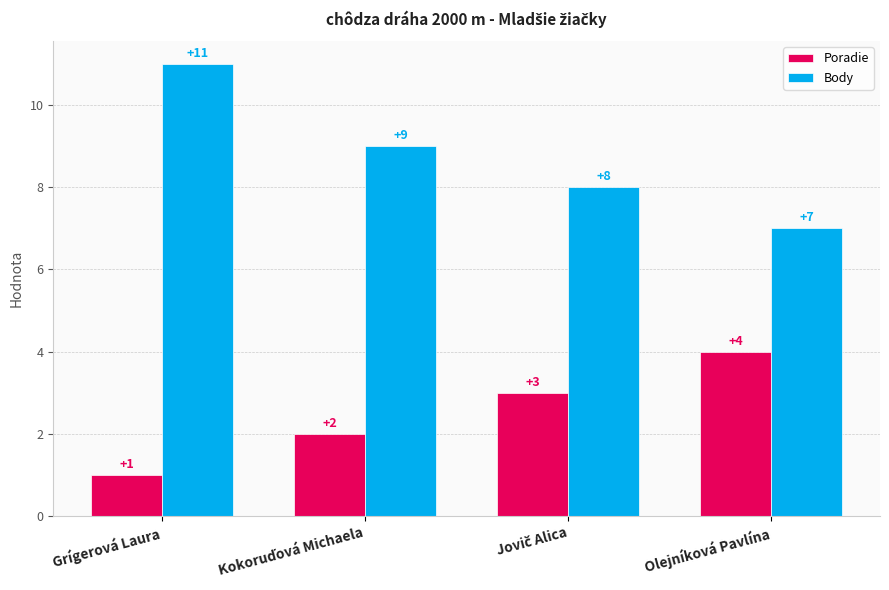

The value of Body at Grígerová Laura is 11. True or false?

True